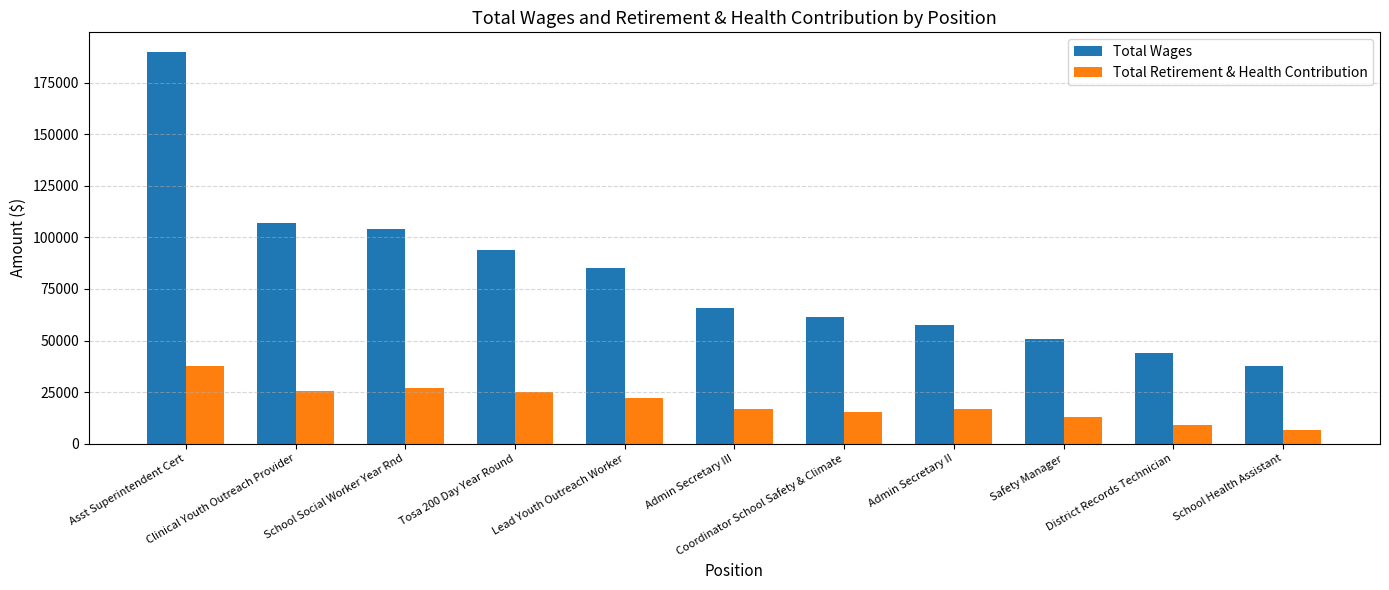

What is the sum of all Total Retirement & Health Contribution values?

214378